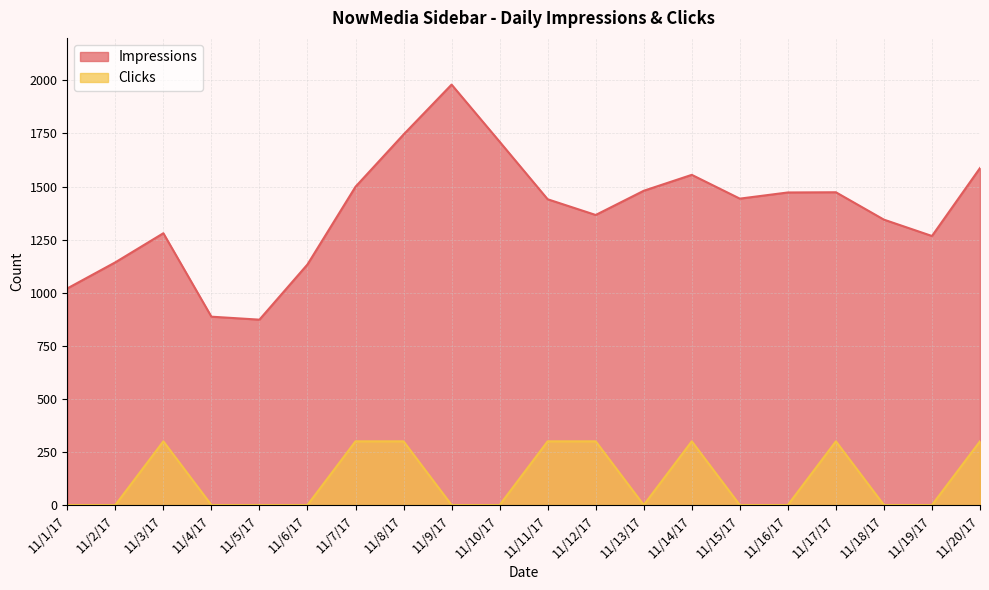

Is it true that Impressions equals 1350 at 11/1/17?

False